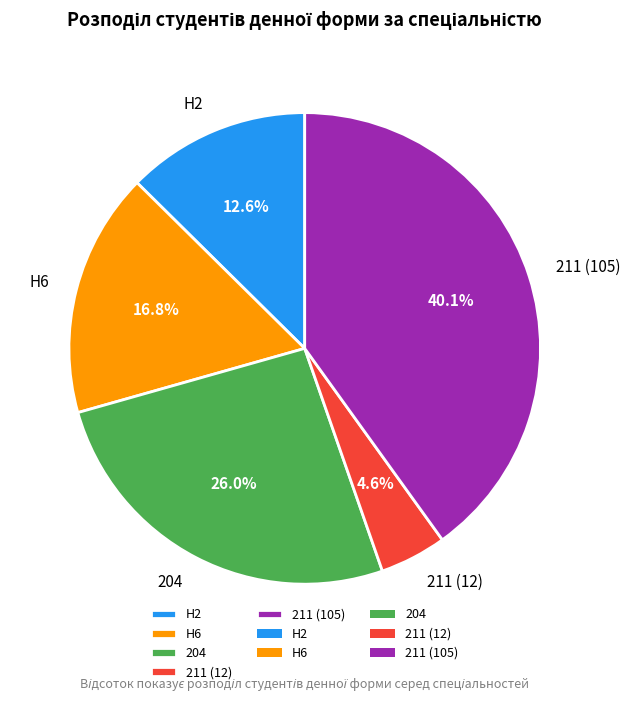

What is the smallest slice in the pie chart?

211 (12)